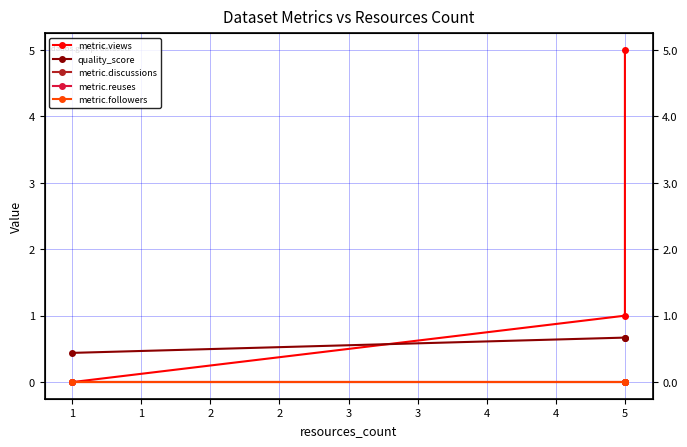

What are all the series names shown in the legend?

metric.views, quality_score, metric.discussions, metric.reuses, metric.followers